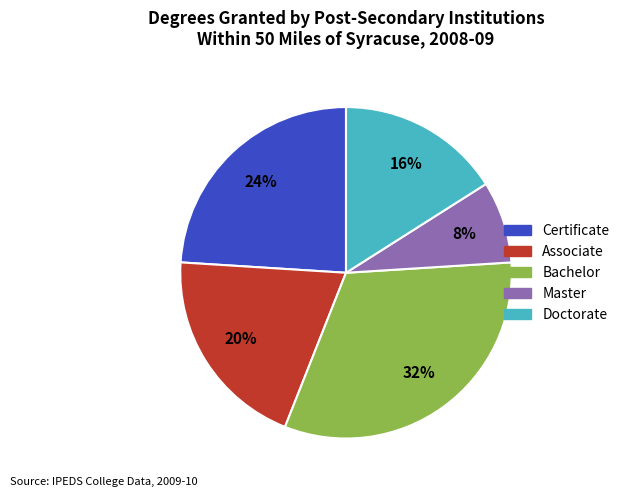

To the nearest percent, what is the average slice percentage?

20%